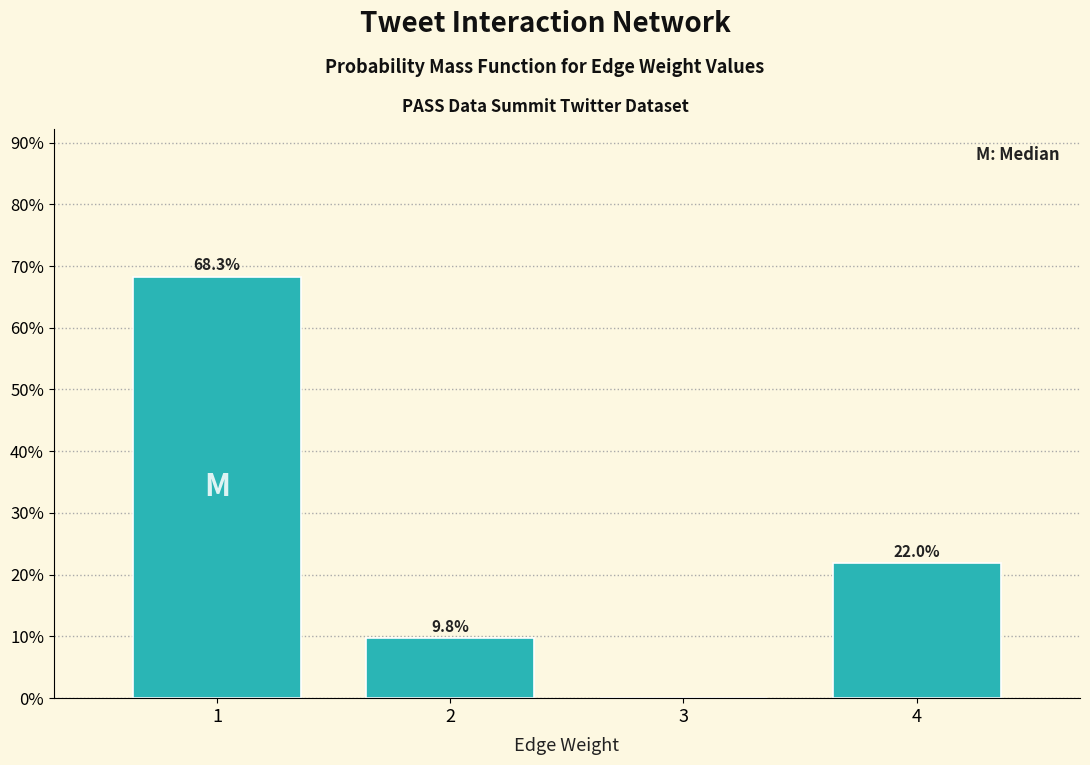

Over which range of the x-axis is the bar tallest?

0.5 to 1.5